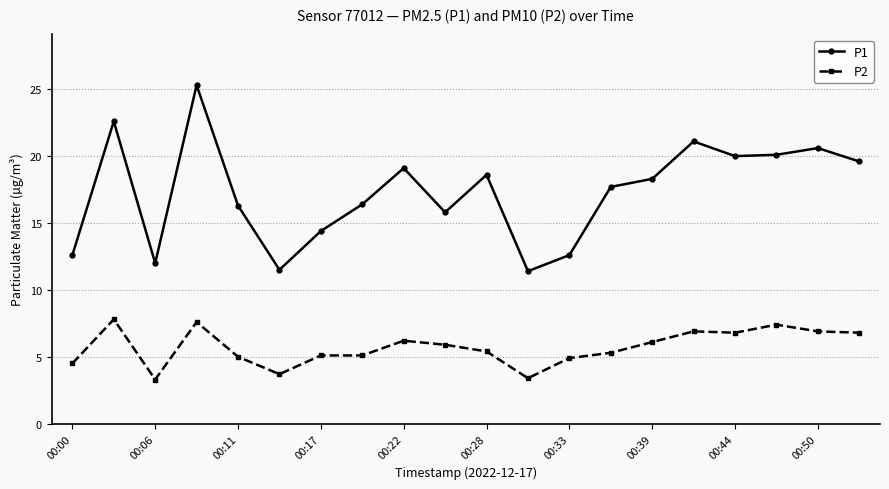

Which series has the widest spread of values?

P1